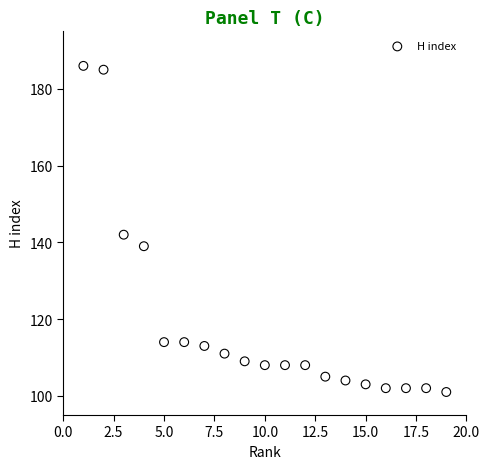

What Y value in the scatter plot is closest to 143?

142